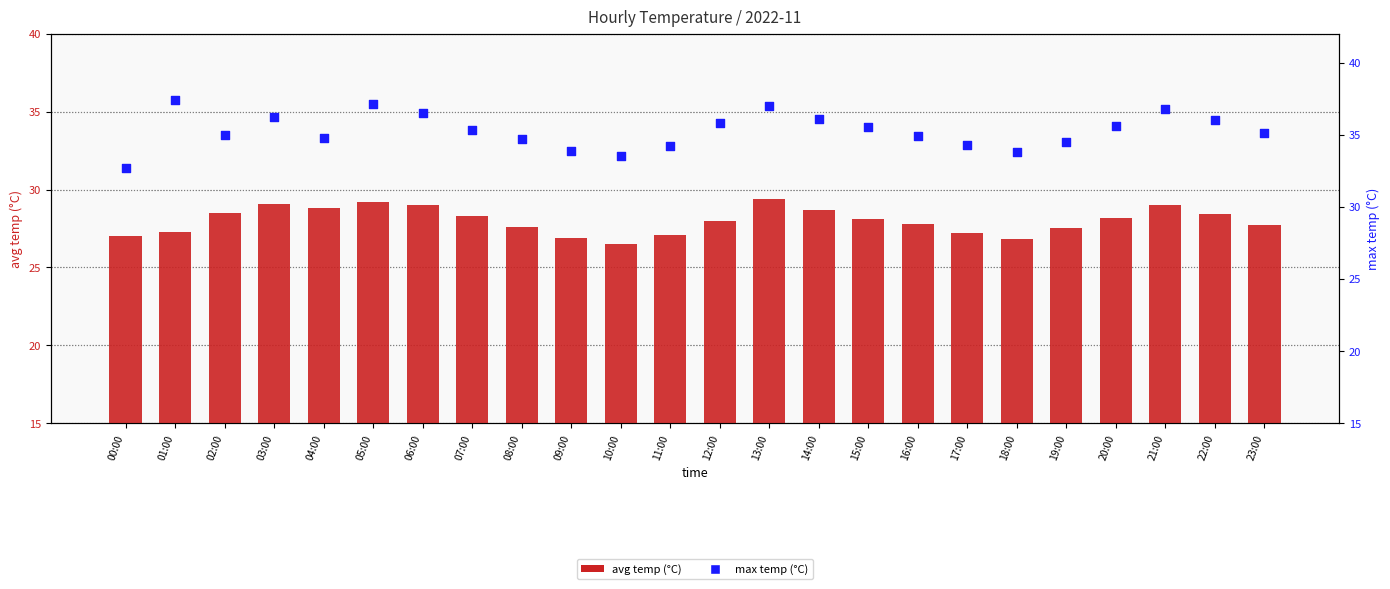

Is the value of avg temp at 15:00 greater than the value of max temp at 10:00?

No